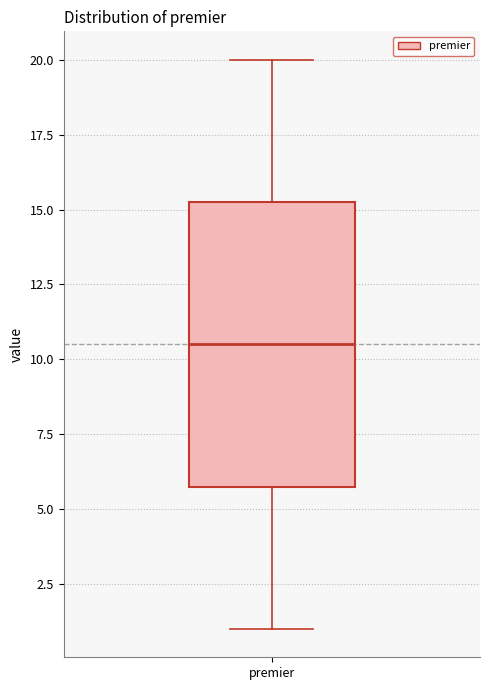

Transcribe this box plot: give where the median line is, the range the box spans, and where the two whiskers end, as read against the y-axis. The values are not printed on the chart, so give them approximately, as read against the axis.

median 10.5, box 6.0 to 15.5, whiskers 1.0 to 20.0